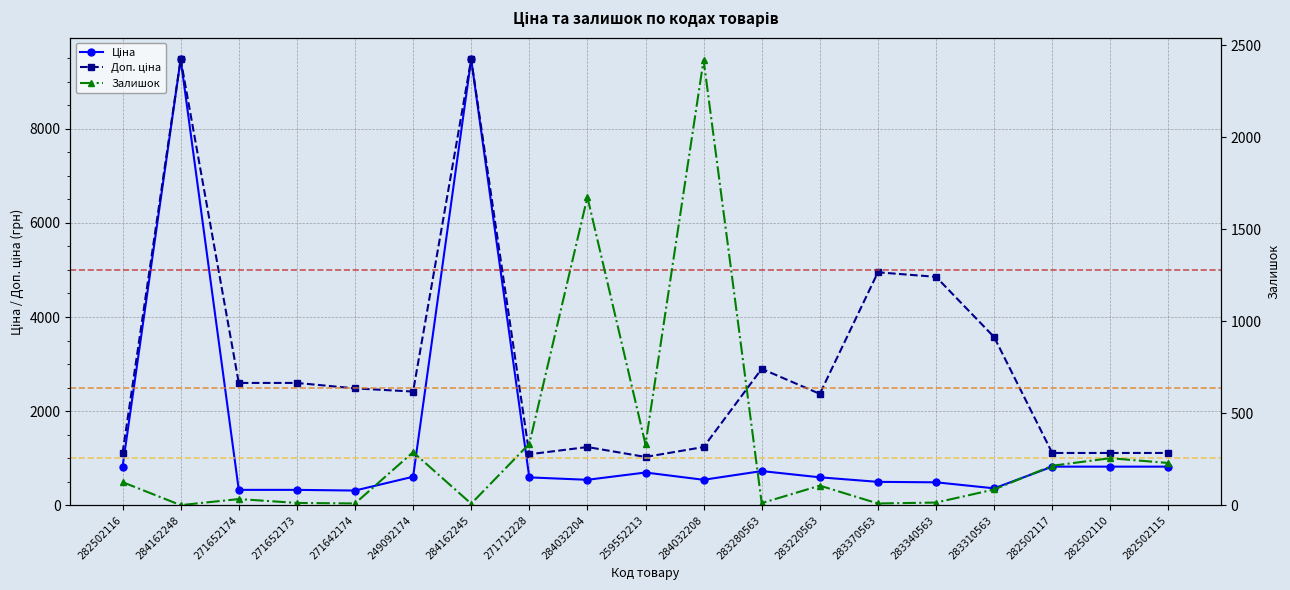

Which category has the highest value across all series?

284162248